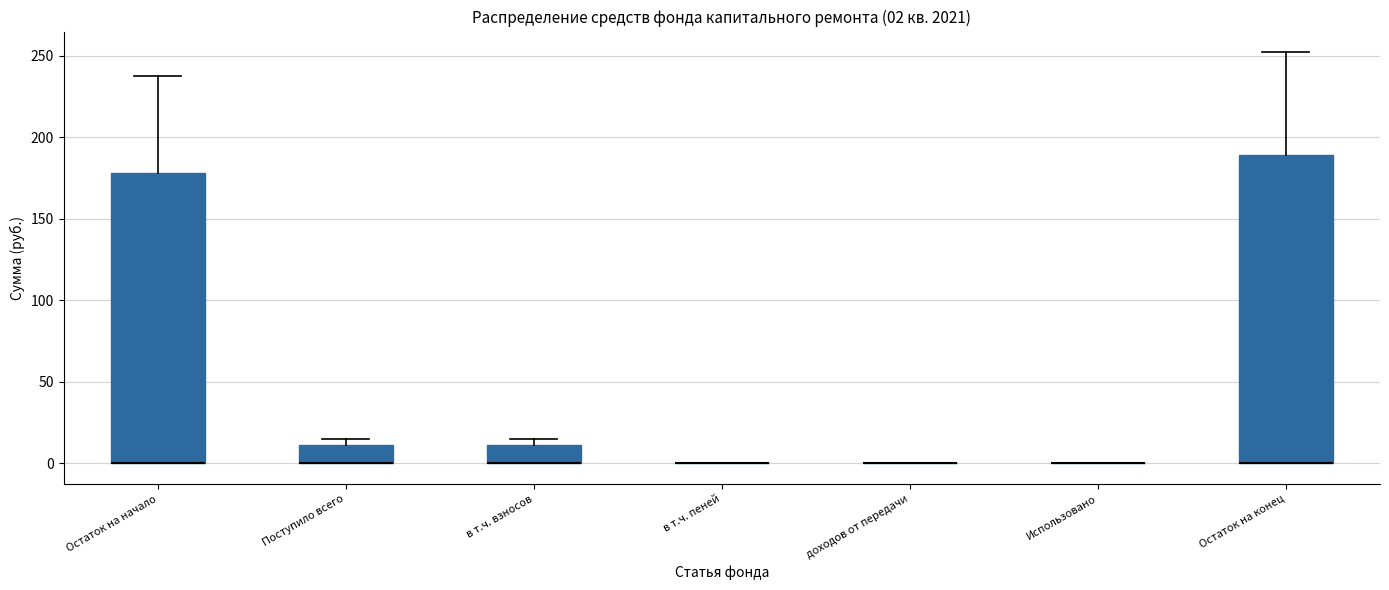

Which box is the tallest, from its lower edge to its upper edge?

Остаток на конец